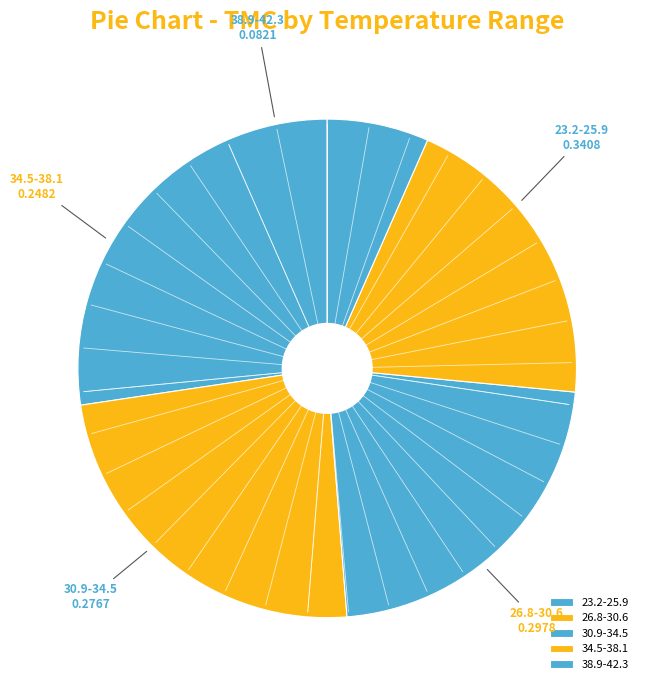

Which category has the smallest portion of the pie?

38.9-42.3